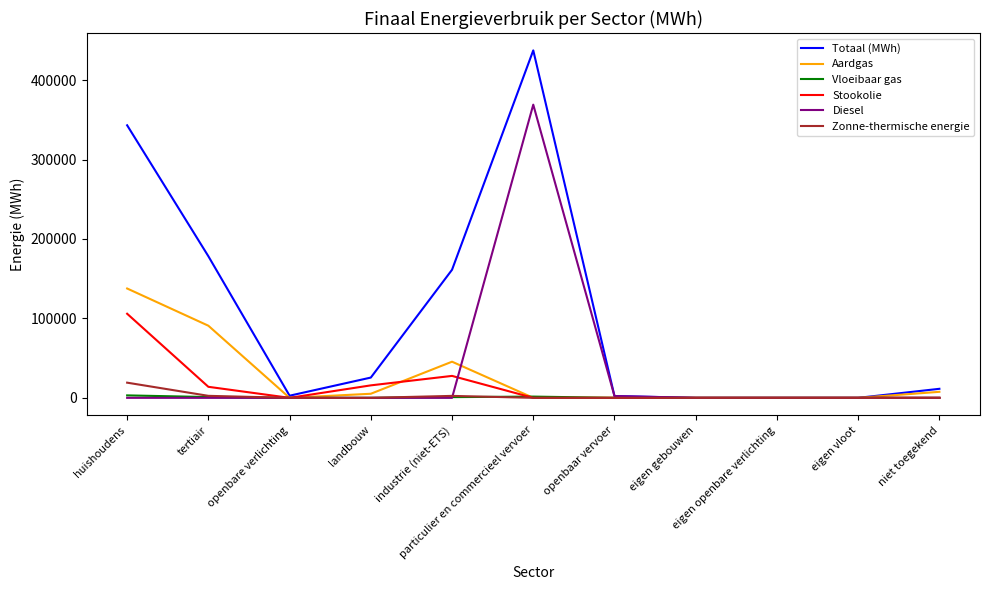

How many values in the Diesel series exceed 0?

2